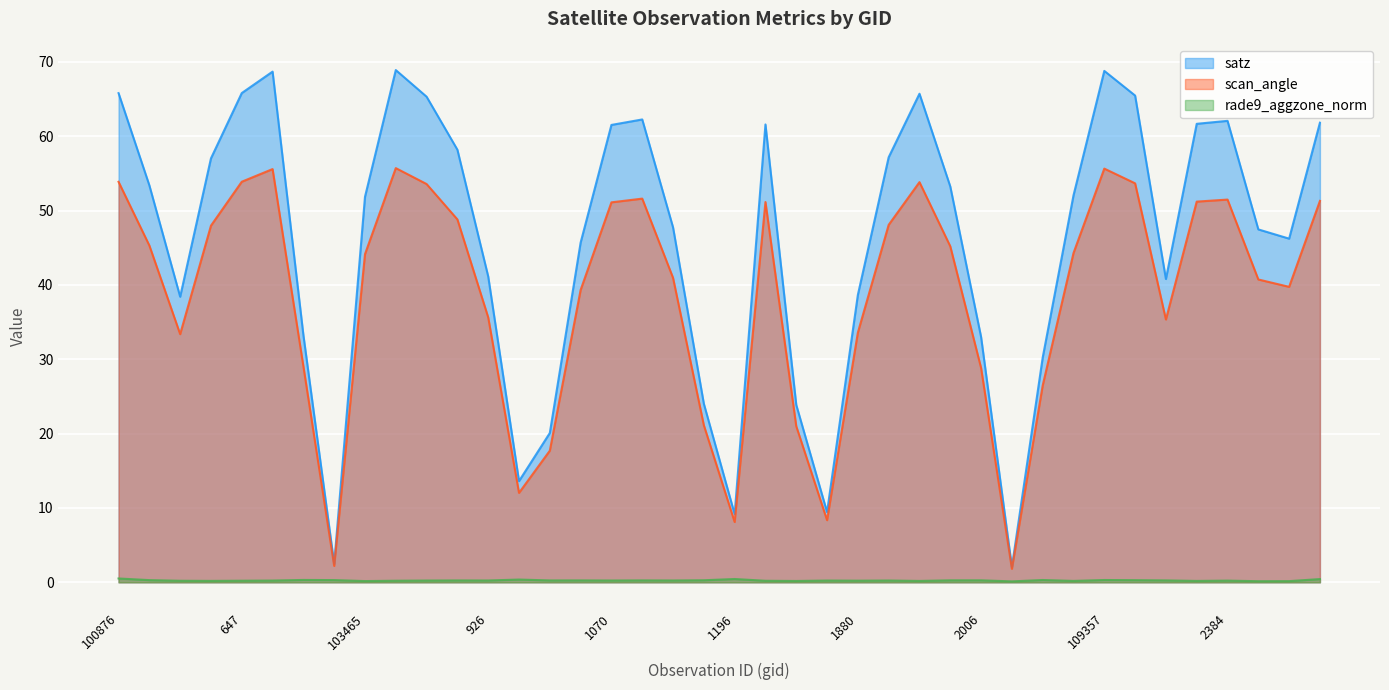

Between 104304 and 2006, which is larger?

104304